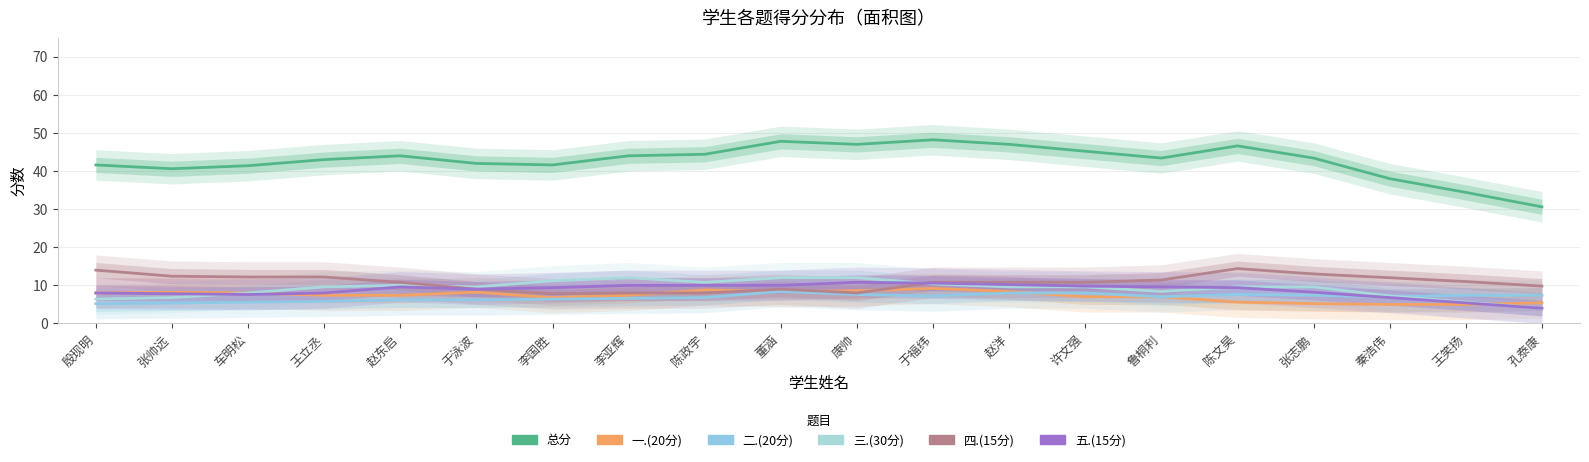

What is the value of the 五.(15分) point at the 12th from the left?

10.6